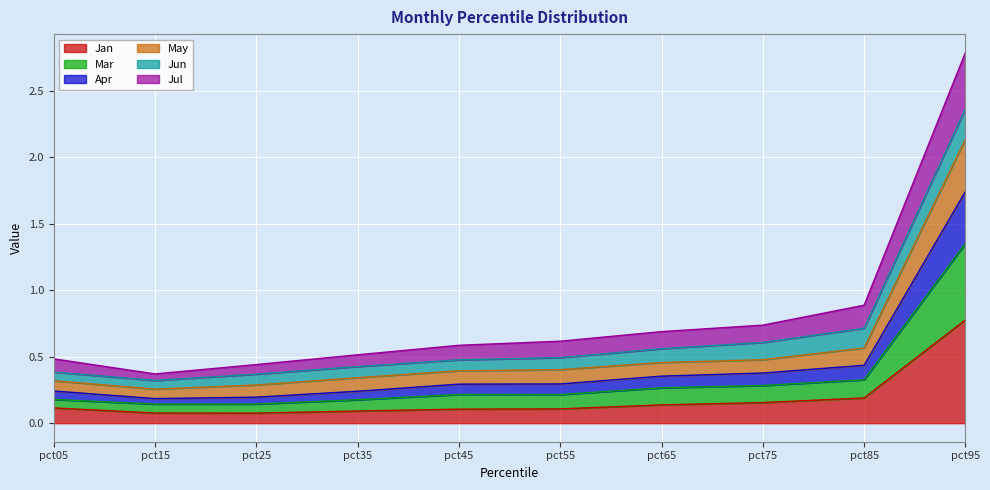

Which has a higher value, pct05 or pct45?

pct05